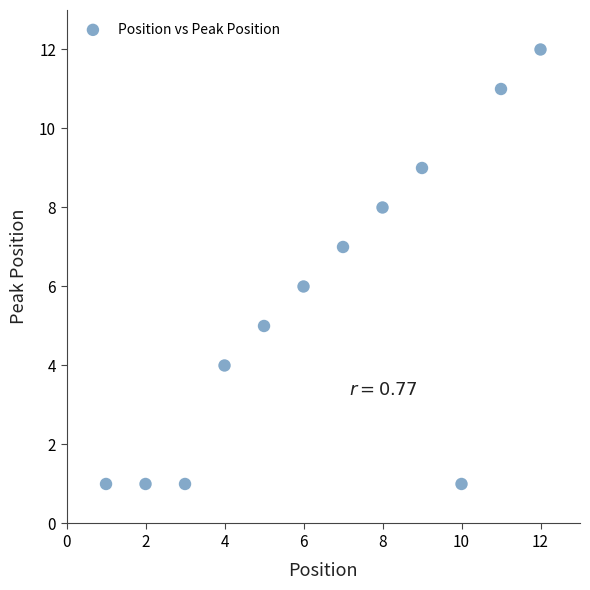

What is the range of X values (max minus min)?

11